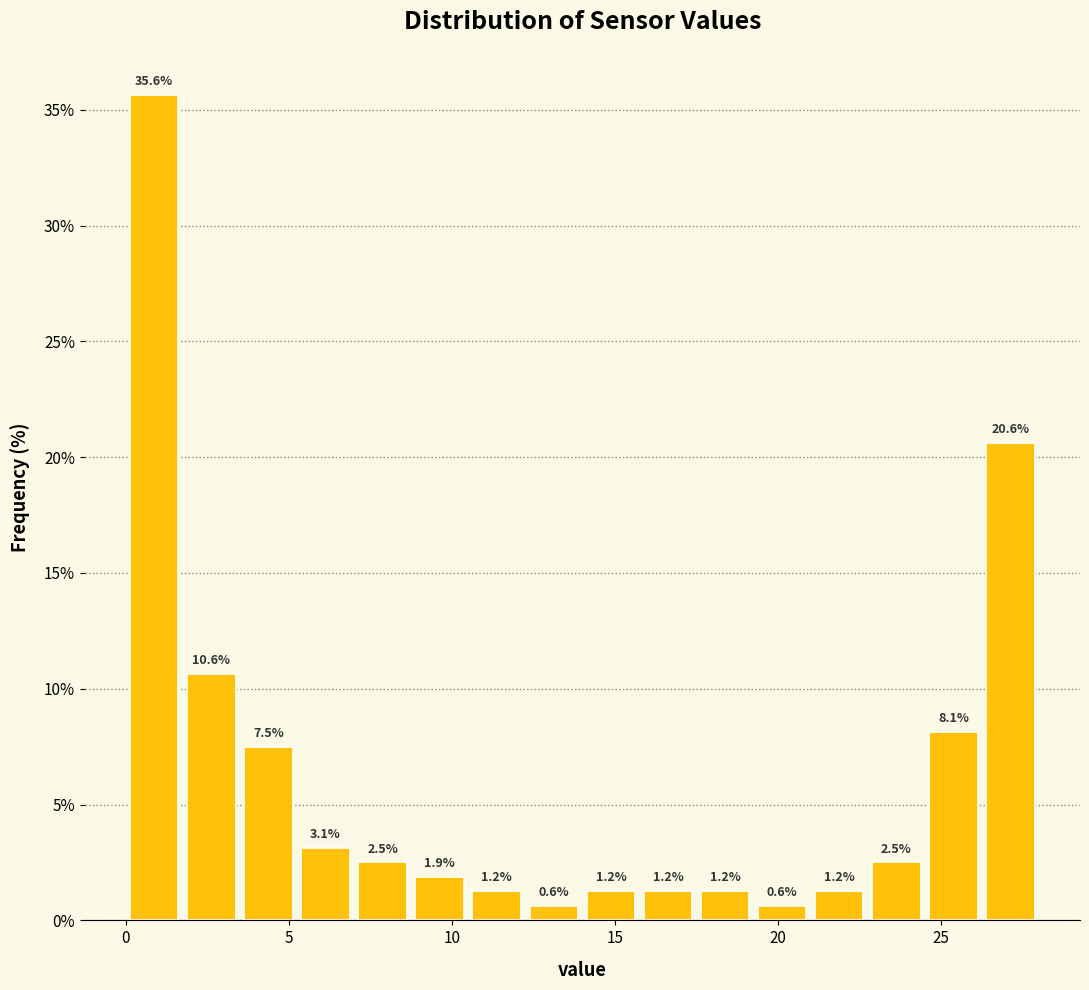

Around what value on the x-axis is the tallest bar? Give the approximate position of its centre, as read against the axis.

1.0